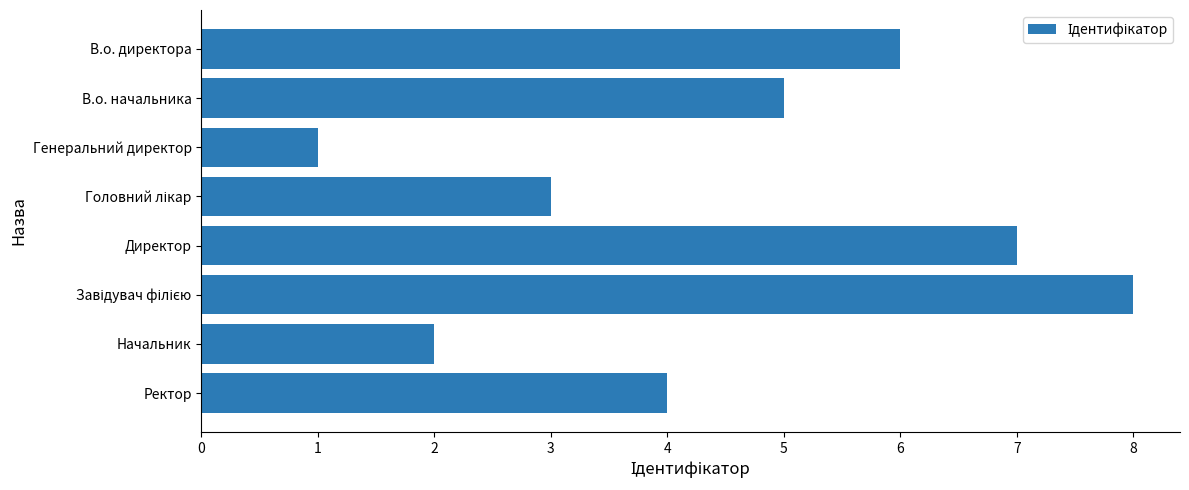

The value at Начальник is 2. True or false?

True